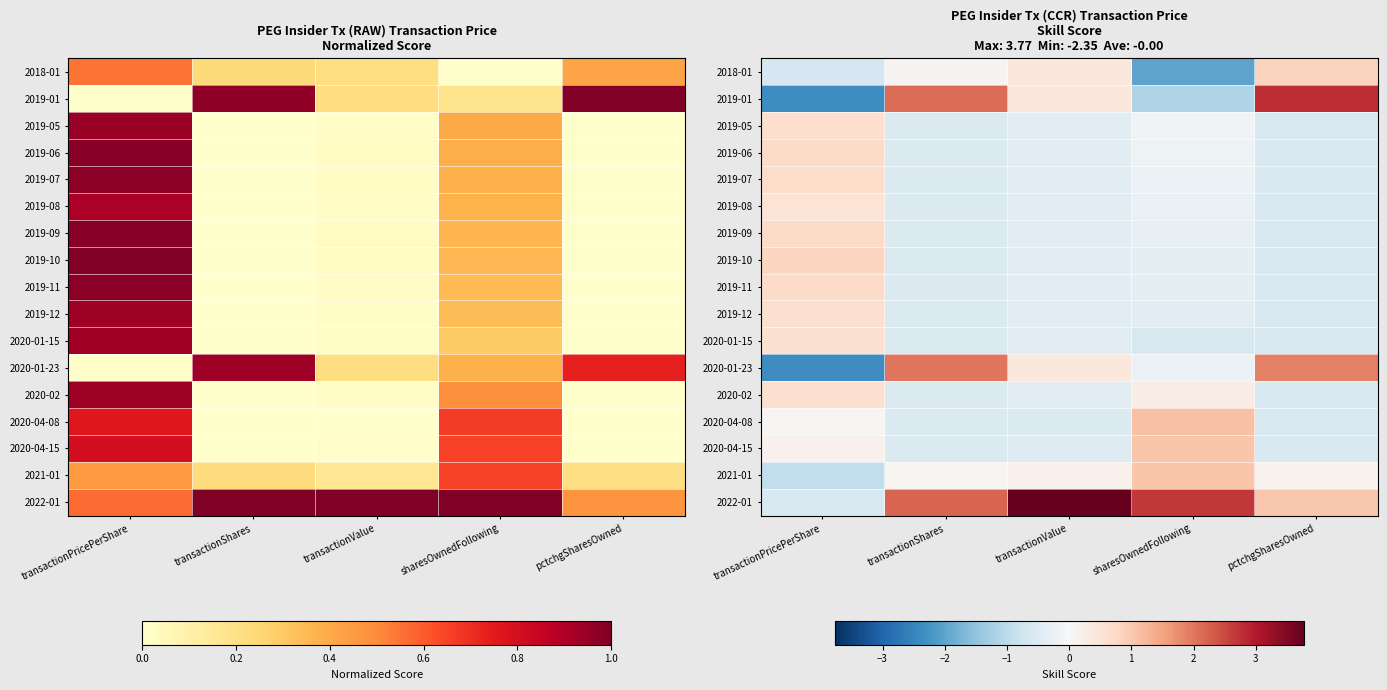

How many values in 2019-07 are above zero?

1